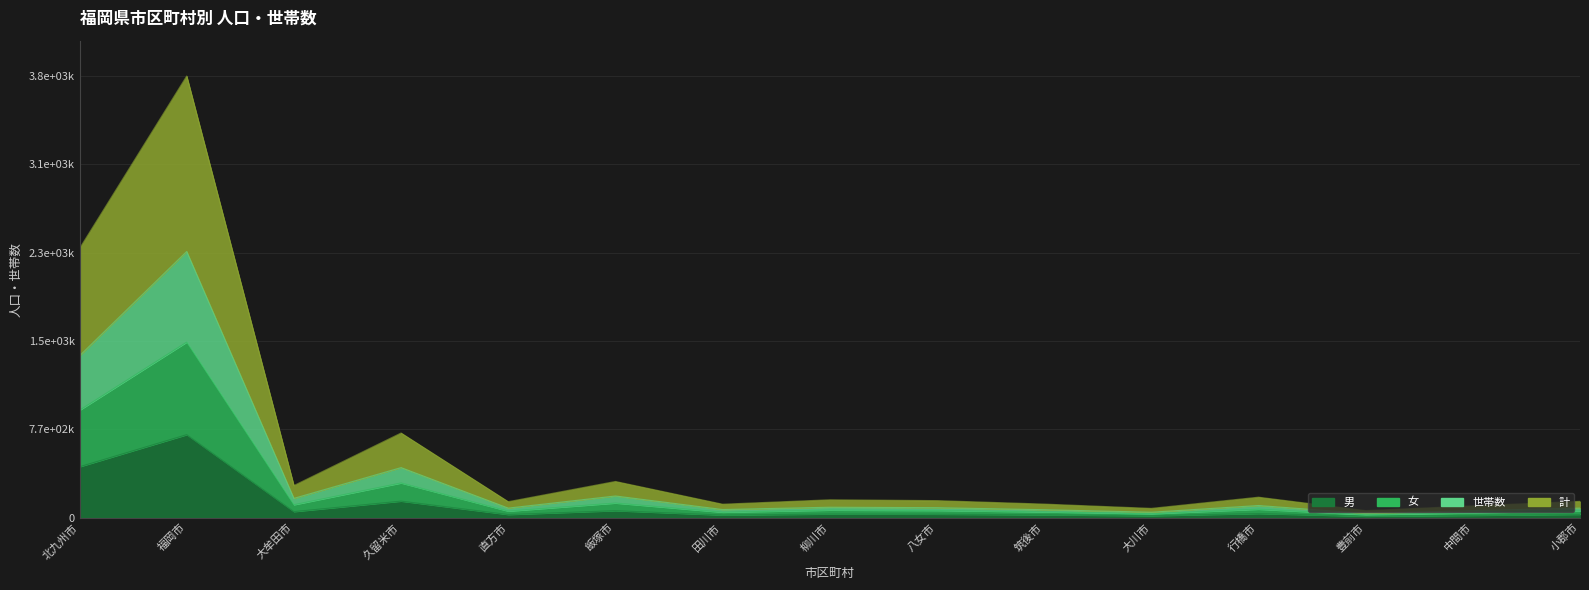

How many interior local peaks does the 世帯数 series have?

5